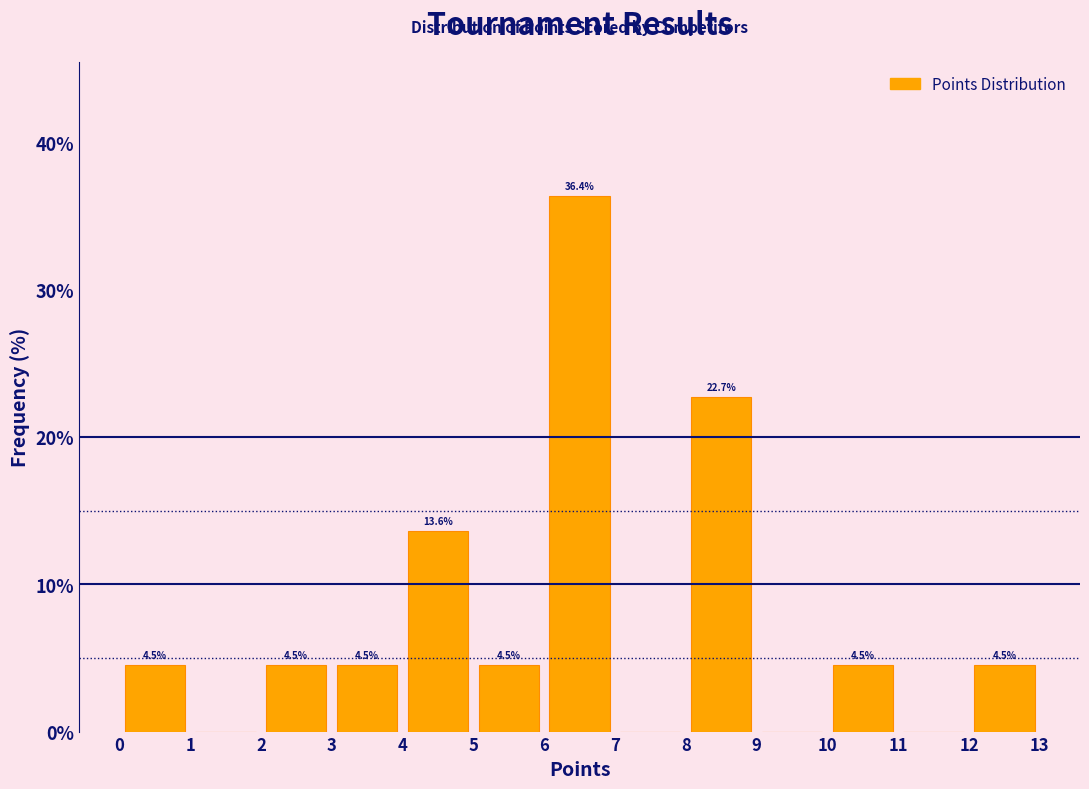

Over which range of the x-axis is the bar tallest?

6 to 7